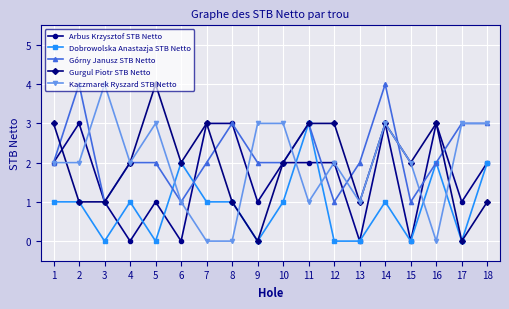

What value does the Gurgul Piotr STB Netto series have at 7?

3